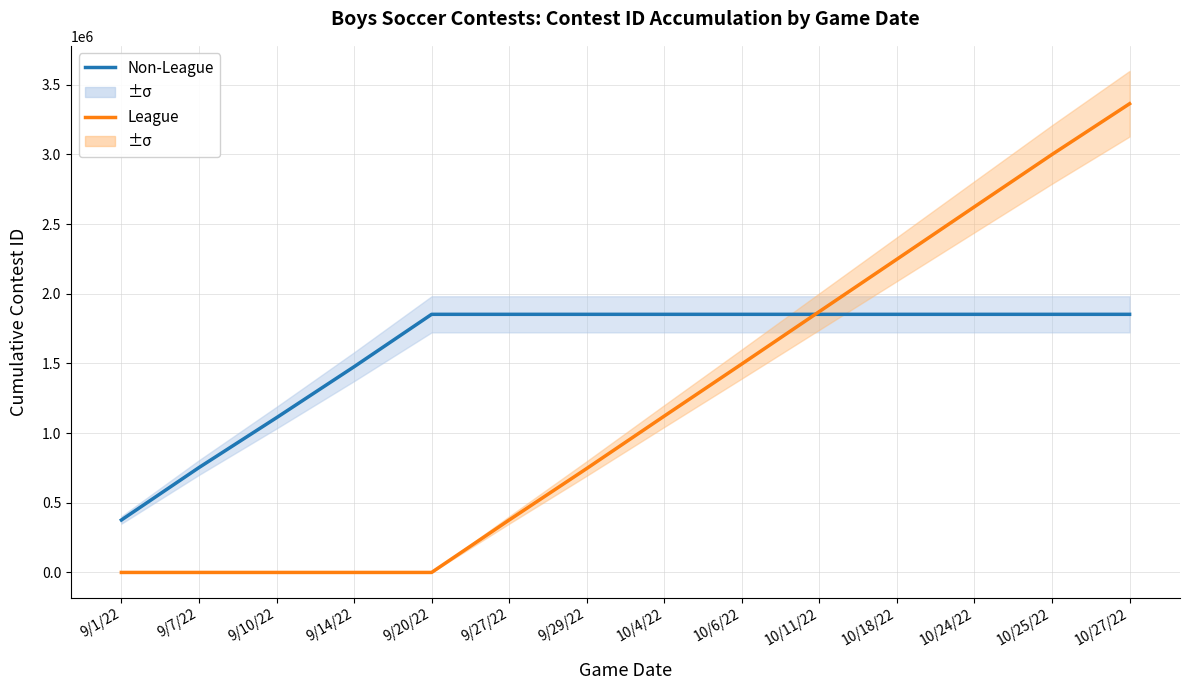

What is the lowest value of the Non-League series?

376206